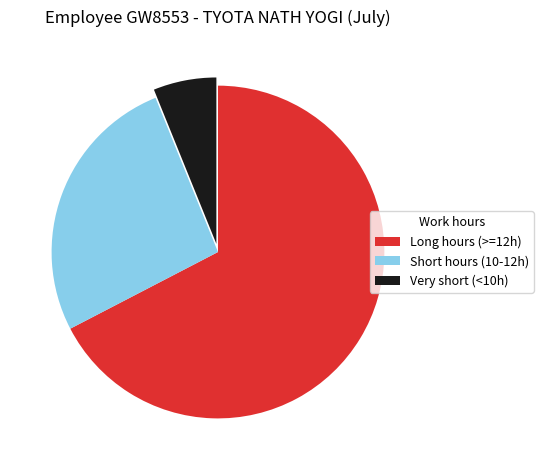

True or false: Short hours (10-12h) accounts for 26% of the total.

True